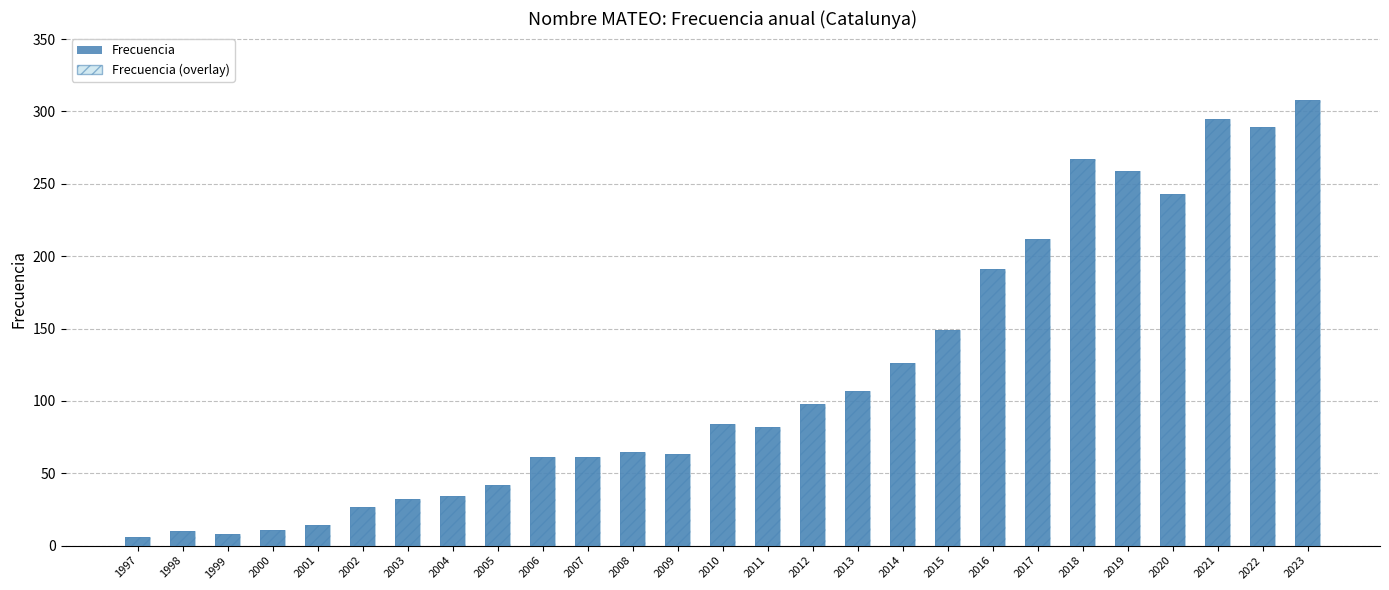

The Frecuencia (hatch) series shows 98 at 2017. True or false?

False